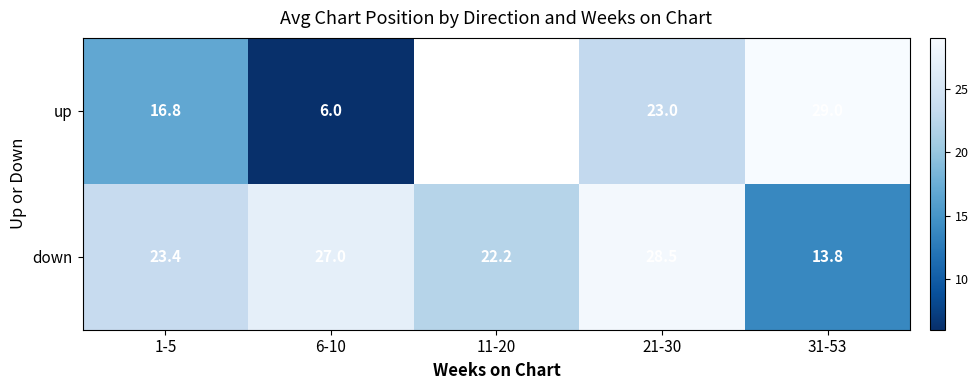

What is the difference between the second highest and minimum values in the down series?

13.2